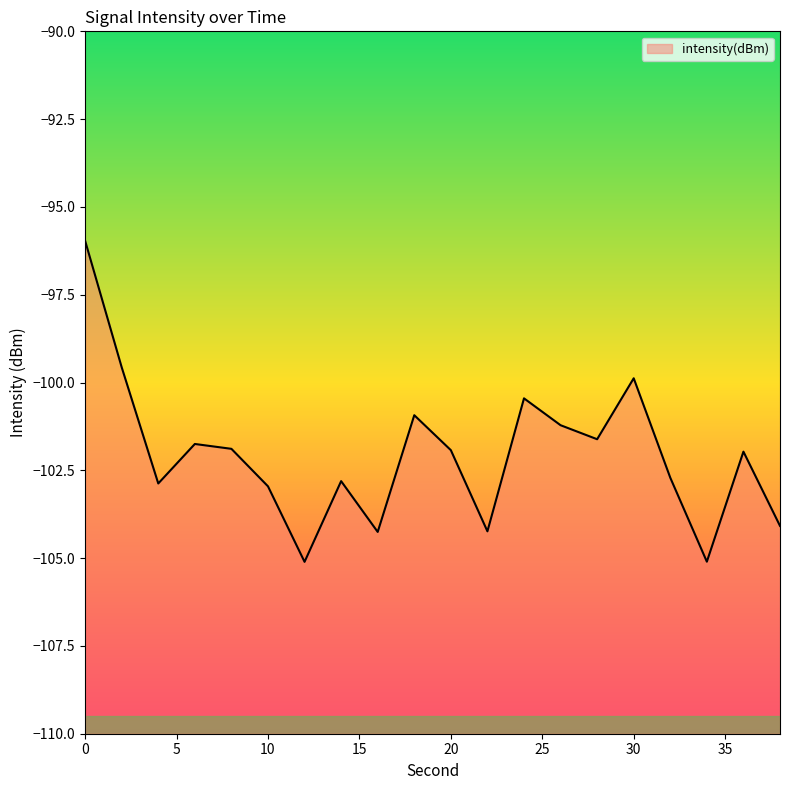

Rank the categories by value from highest to lowest.

0, 2, 30, 24, 18, 26, 28, 6, 8, 20, 36, 32, 14, 4, 10, 38, 22, 16, 34, 12